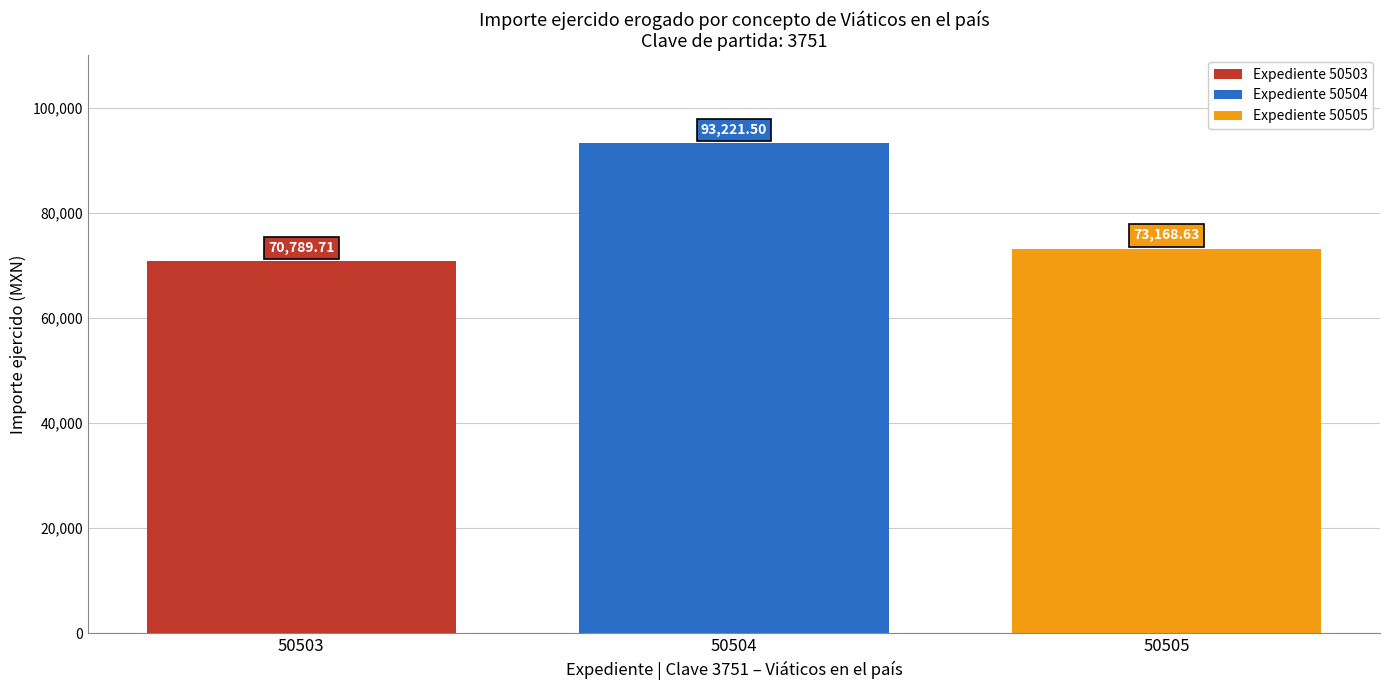

At 50504, list the series in order from smallest to largest.

Expediente 50503, Expediente 50505, Expediente 50504